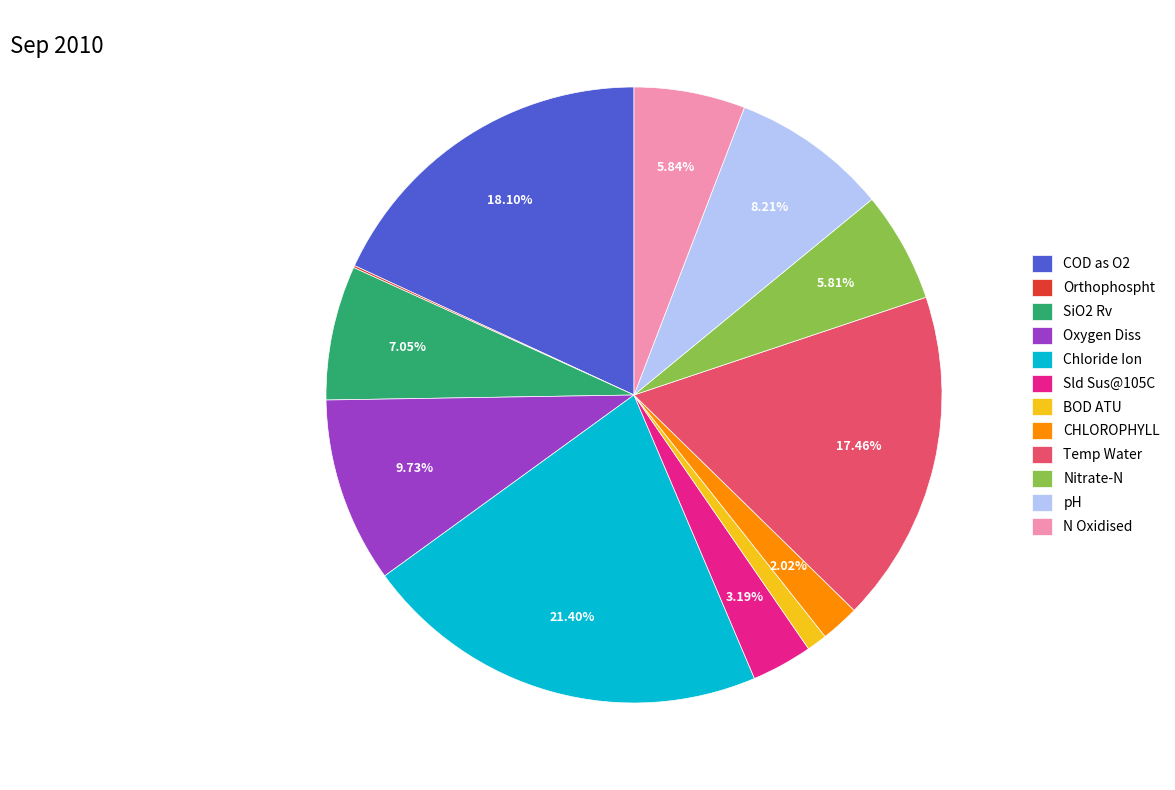

Combined, do Temp Water and Oxygen Diss account for over 50%?

No